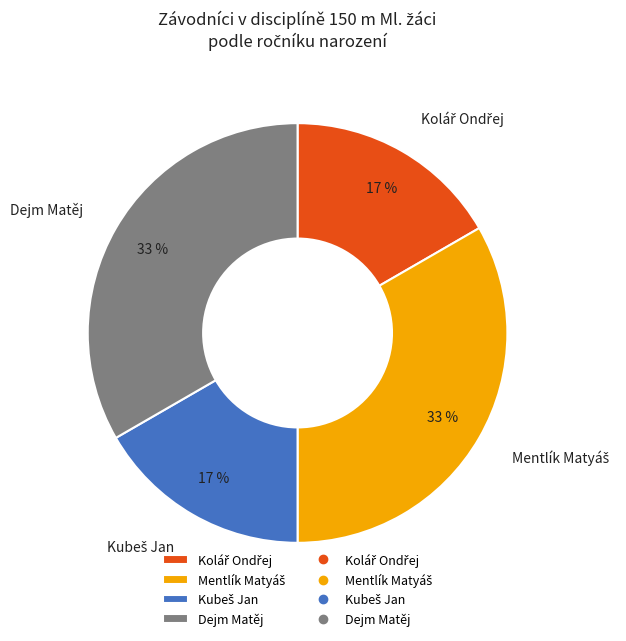

To the nearest percent, what is the average slice percentage?

25%